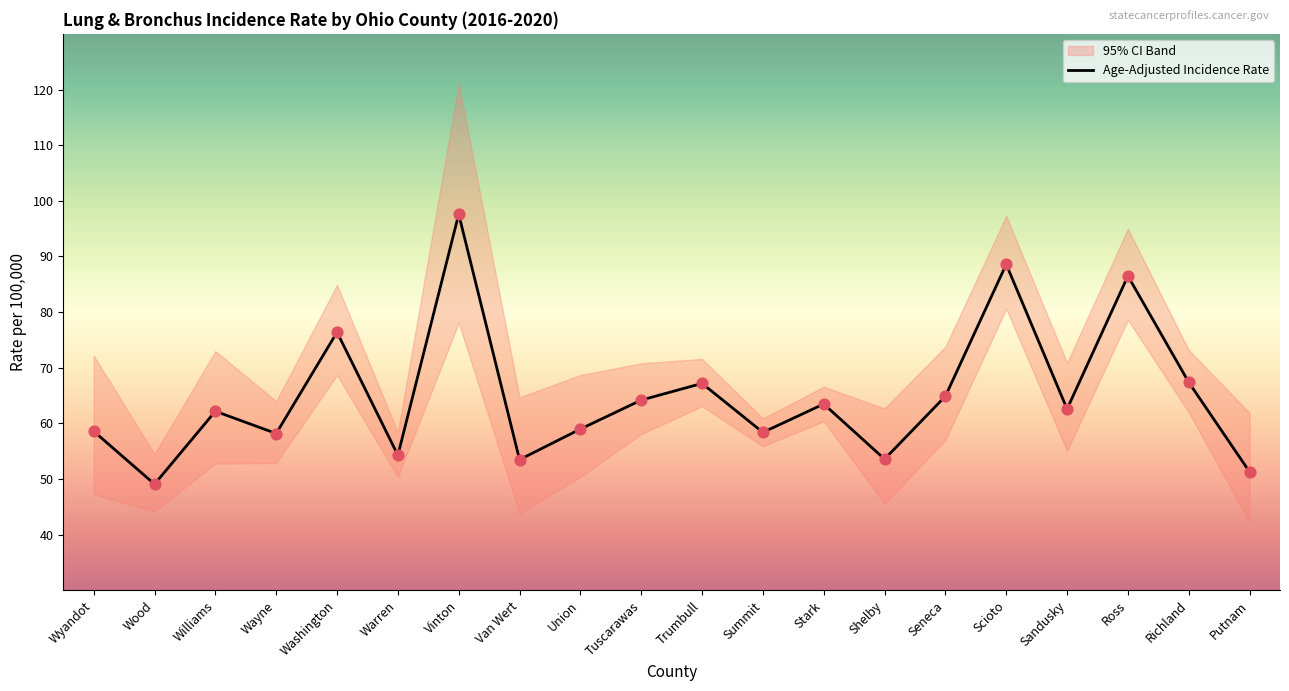

Approximately how many times larger is the value at Putnam compared to Richland?

0.8